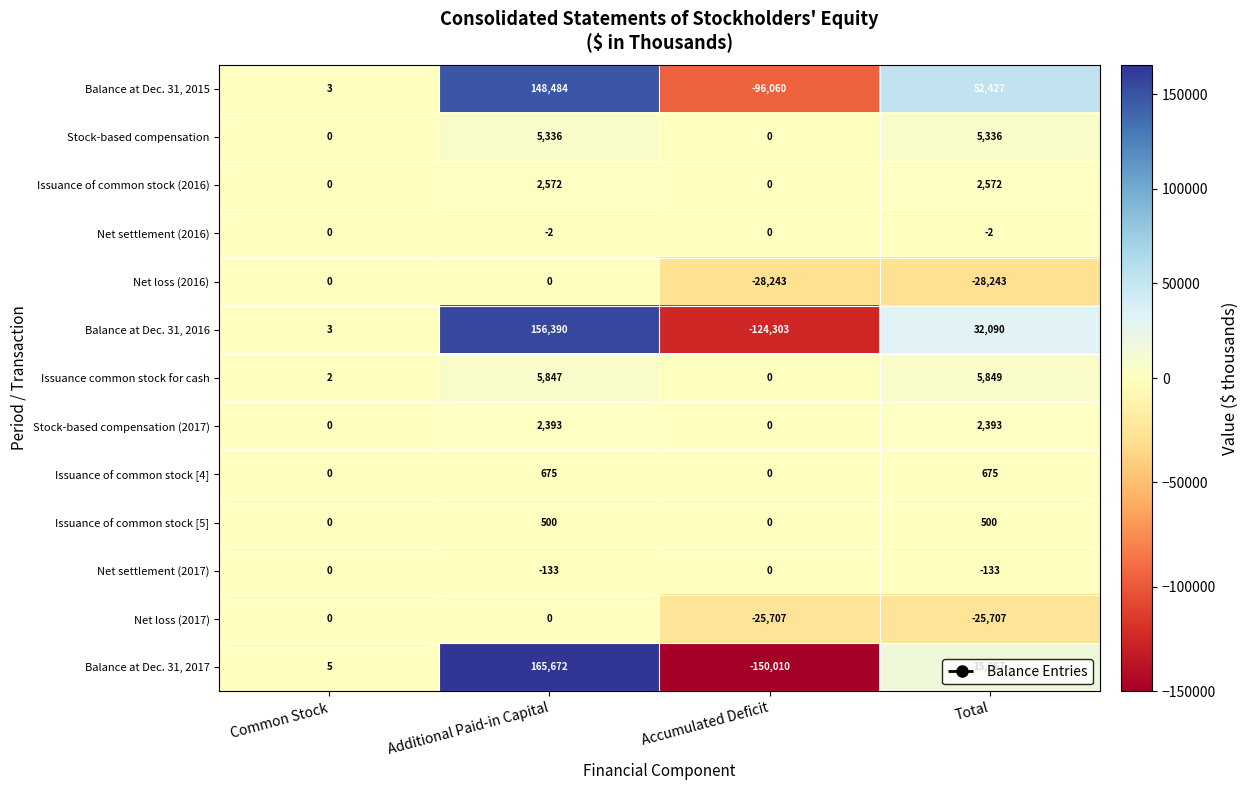

Read the Net loss (2016) value at Accumulated Deficit, to the nearest 50.

-28250